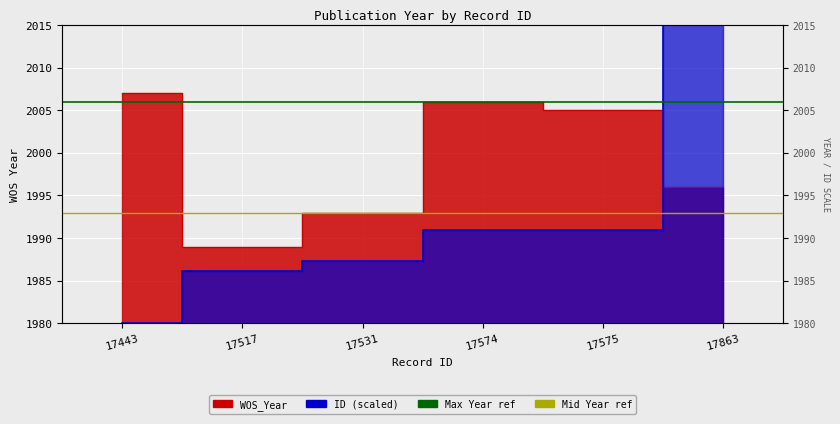

Does the chart display data point markers on the line(s)?

No